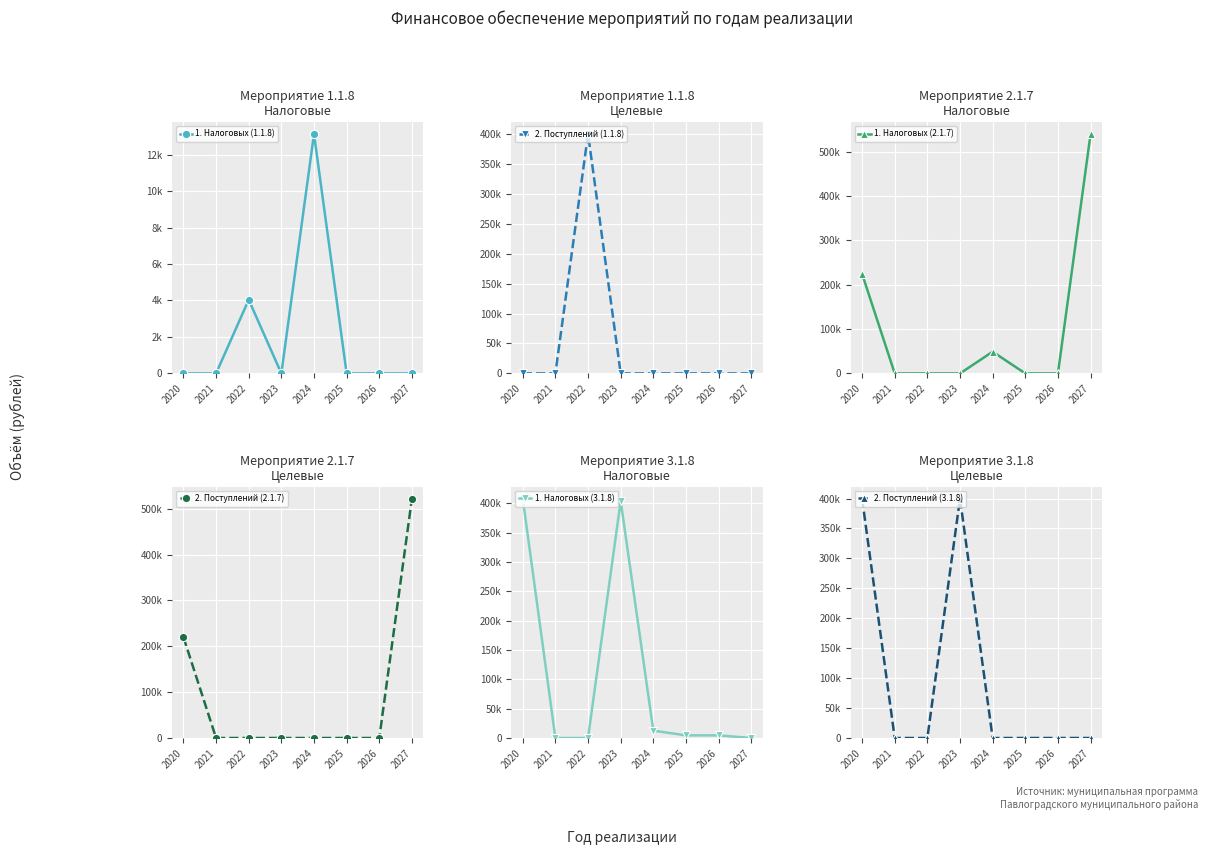

What is the spread (max minus min) of values at 2027?

540000.0